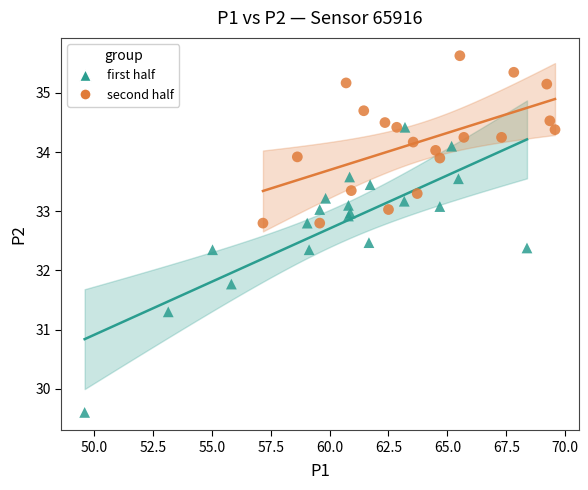

Which series has the largest Y range (max minus min)?

first half